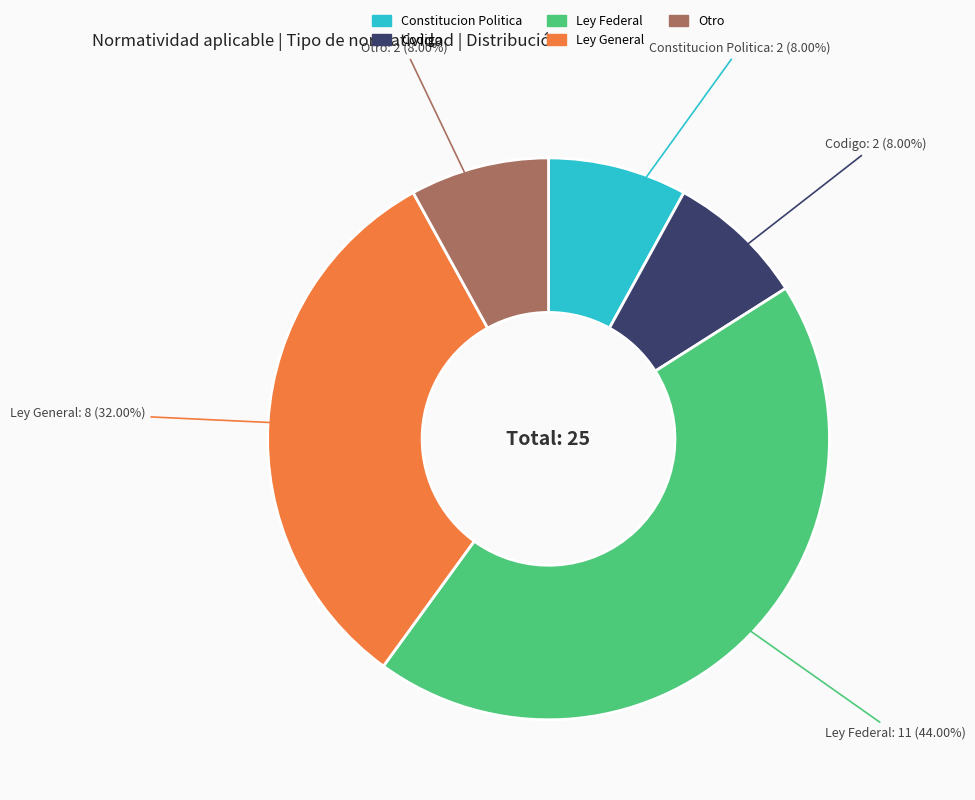

Which category has the biggest portion of the pie?

Ley Federal